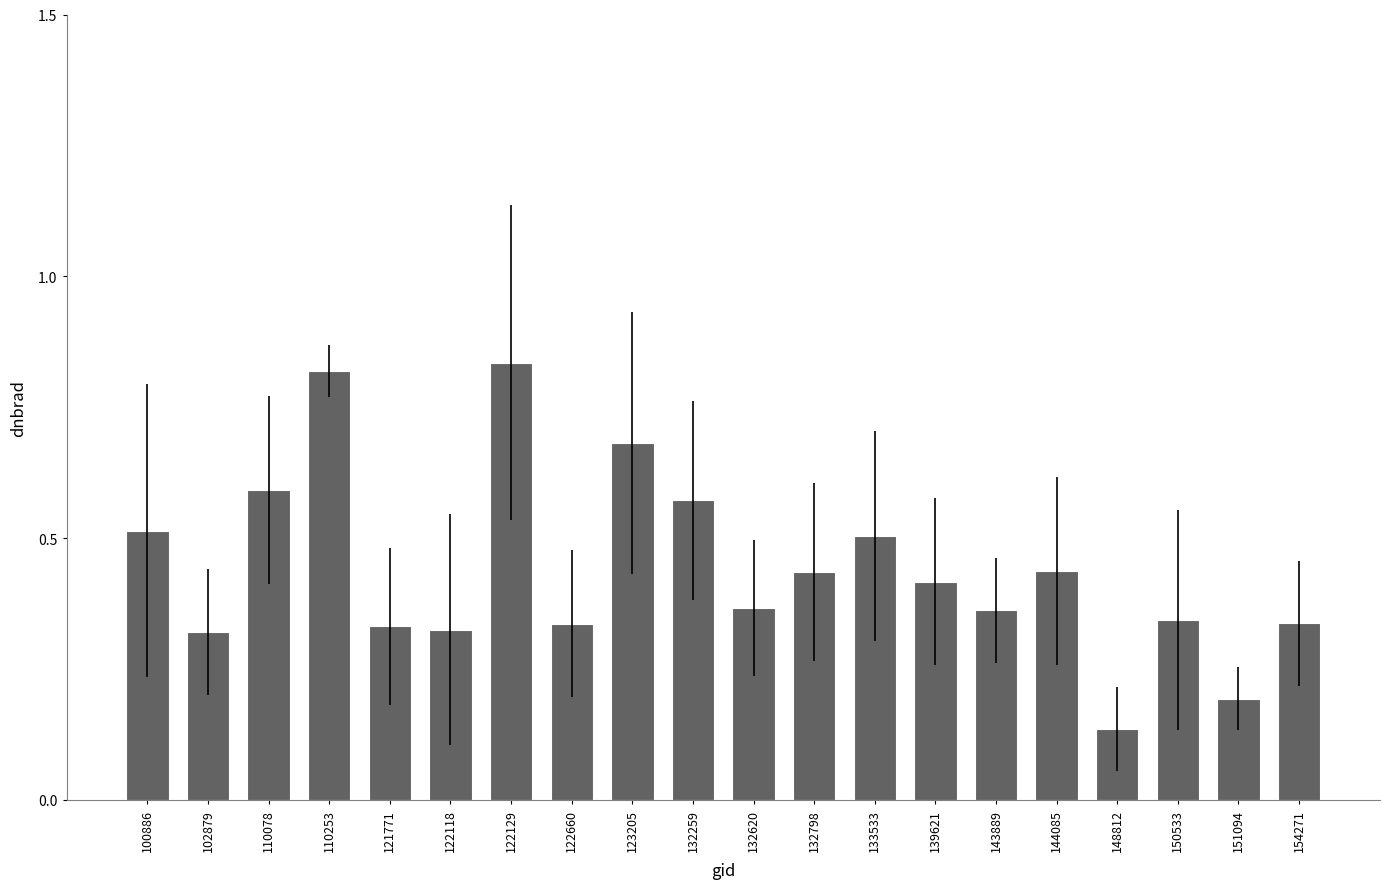

Does the chart contain any negative values?

No